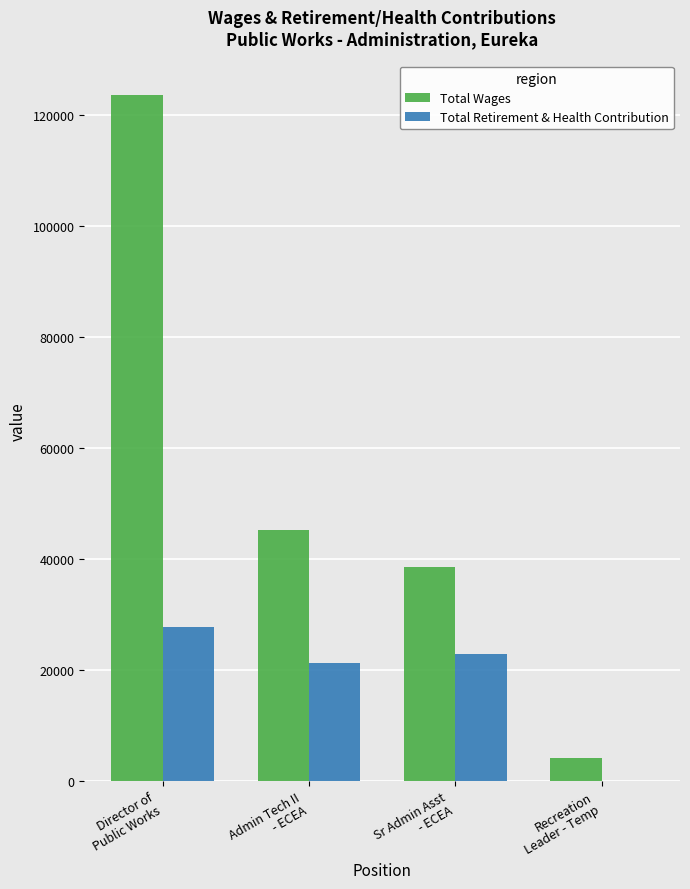

What is the sum of all Total Wages values?

211451